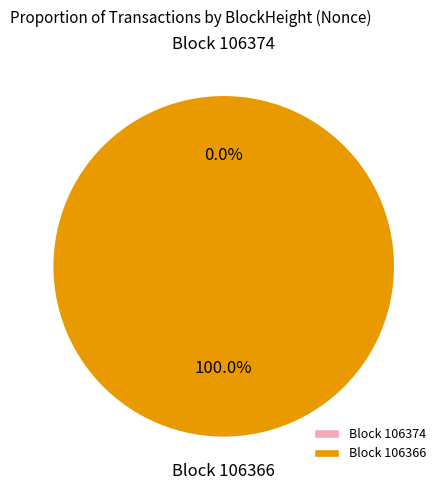

The 106374 slice represents 1% of the pie. True or false?

False